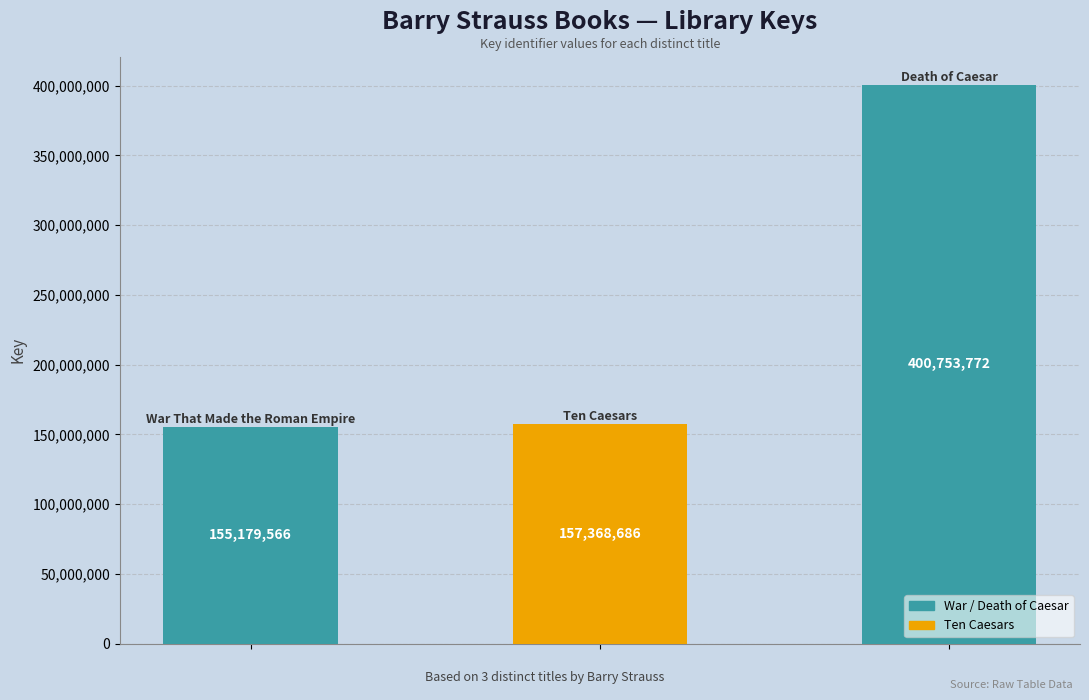

How many bars are there in total?

3